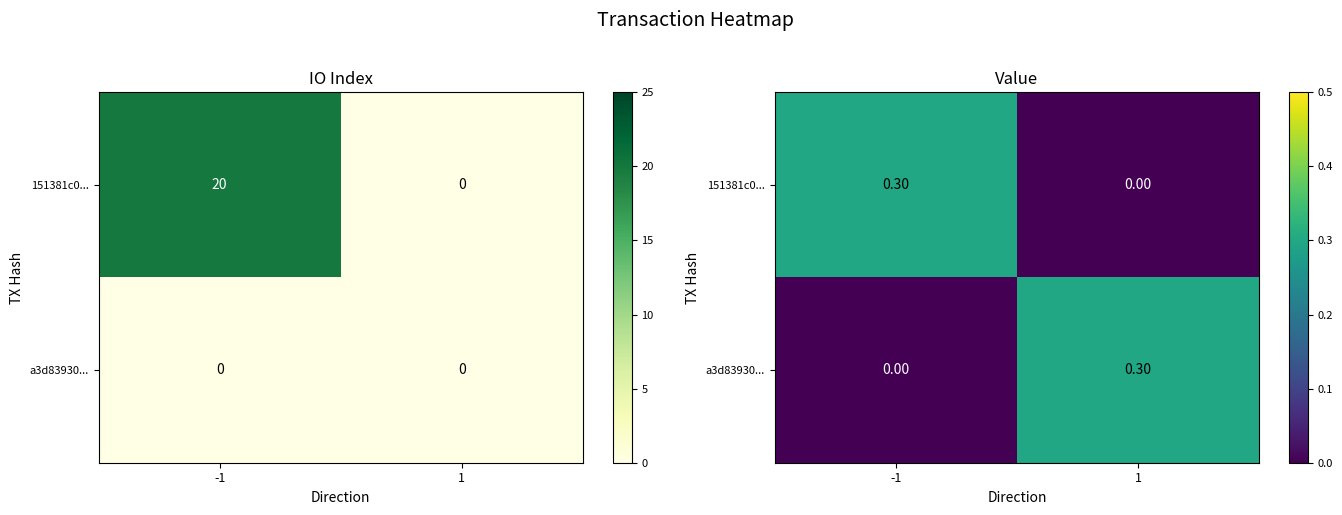

What is the average value of the 151381c0... series?

0.1